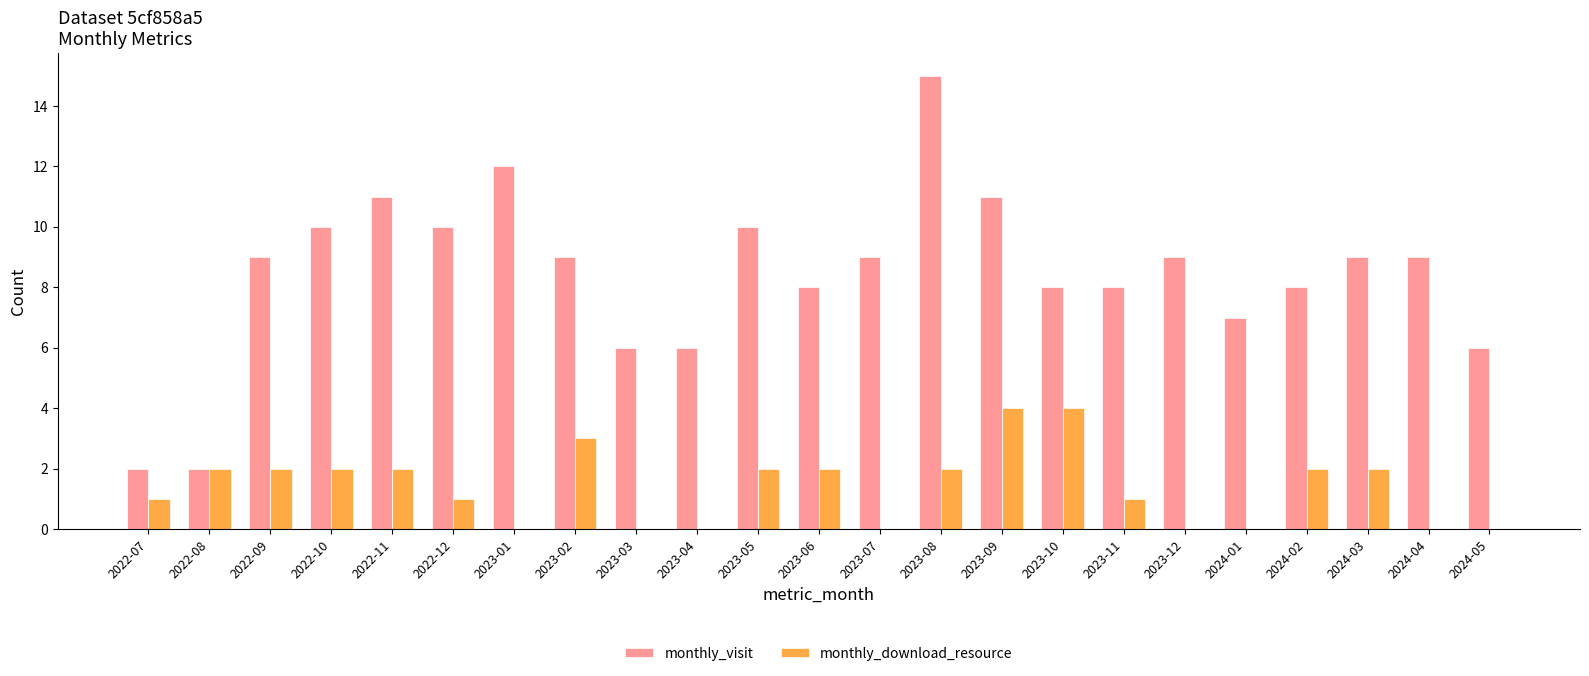

Reading left to right, extract all data points from this chart.

monthly_visit: 2022-07=2	2022-08=2	2022-09=9	2022-10=10	2022-11=11	2022-12=10	2023-01=12	2023-02=9	2023-03=6	2023-04=6	2023-05=10	2023-06=8	2023-07=9	2023-08=15	2023-09=11	2023-10=8	2023-11=8	2023-12=9	2024-01=7	2024-02=8	2024-03=9	2024-04=9	2024-05=6
monthly_download_resource: 2022-07=1	2022-08=2	2022-09=2	2022-10=2	2022-11=2	2022-12=1	2023-01=0	2023-02=3	2023-03=0	2023-04=0	2023-05=2	2023-06=2	2023-07=0	2023-08=2	2023-09=4	2023-10=4	2023-11=1	2023-12=0	2024-01=0	2024-02=2	2024-03=2	2024-04=0	2024-05=0